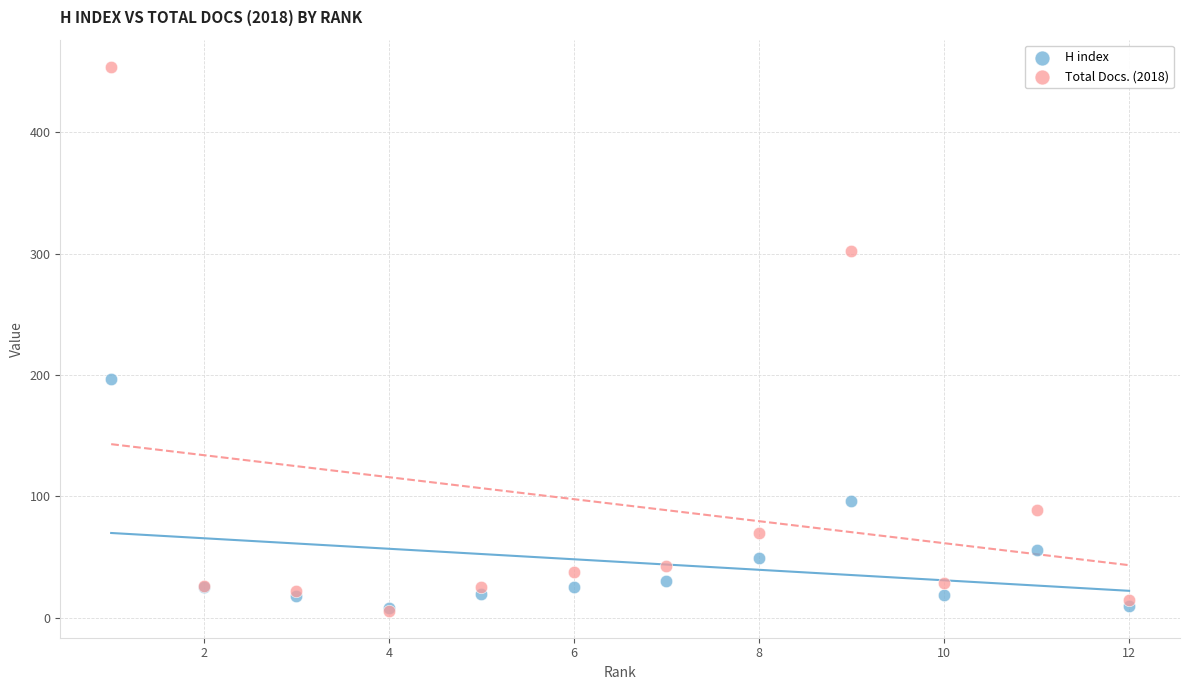

Across all series, what Y value is closest to 230?

197